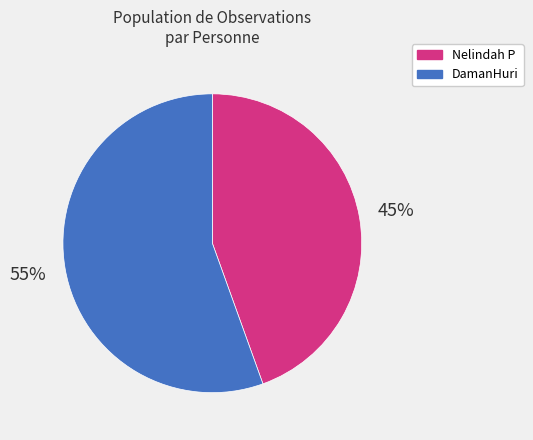

How many slices are in this pie chart?

2